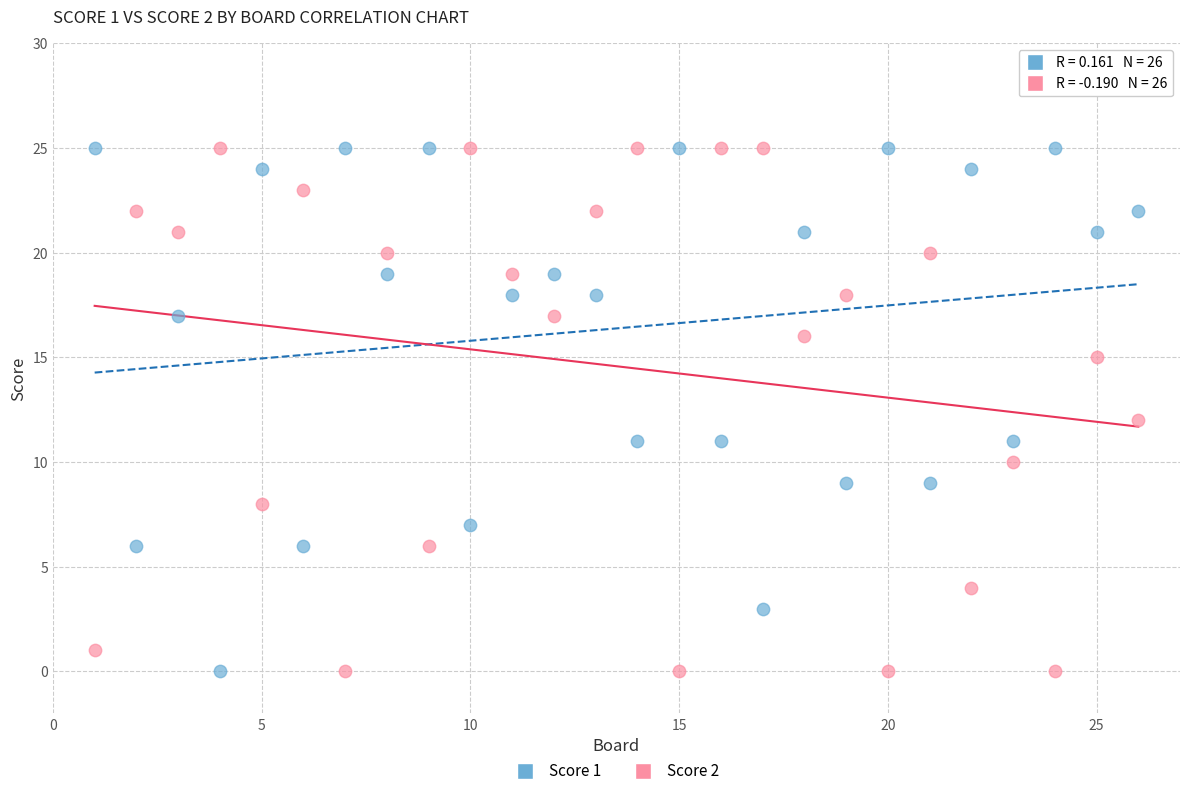

What are all the series names shown in the legend?

Score 1, Score 2